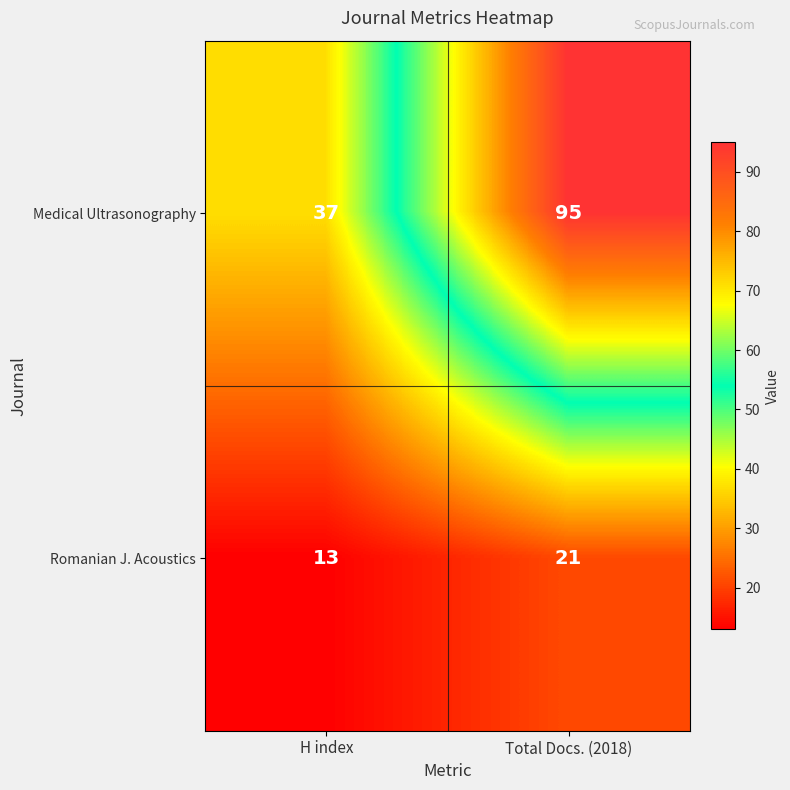

Count the number of categories in the chart.

2